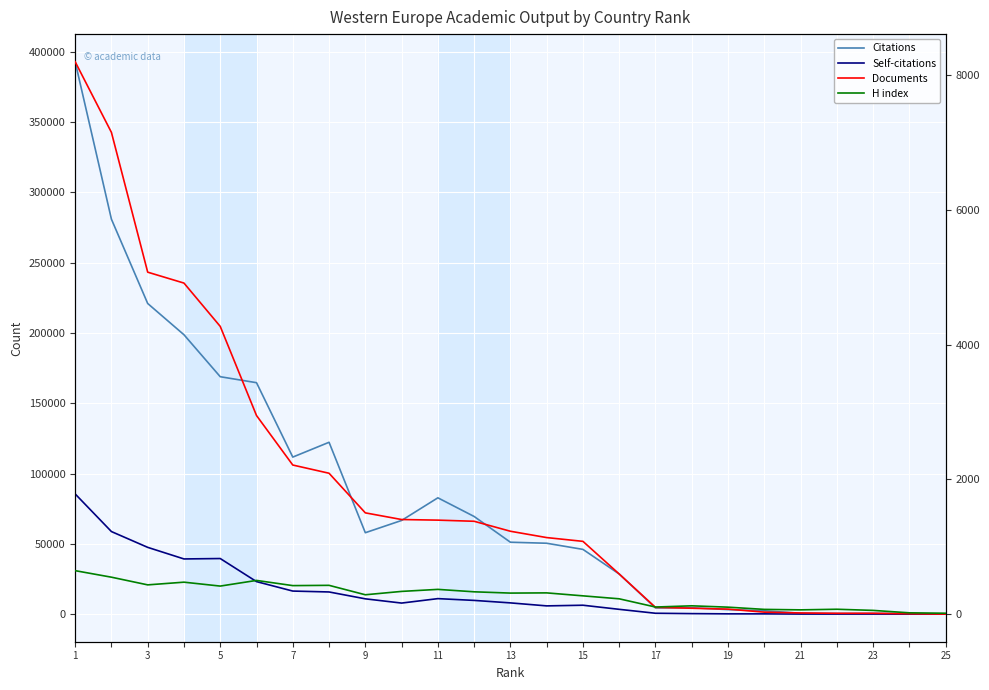

Which series has the widest spread of values?

Citations